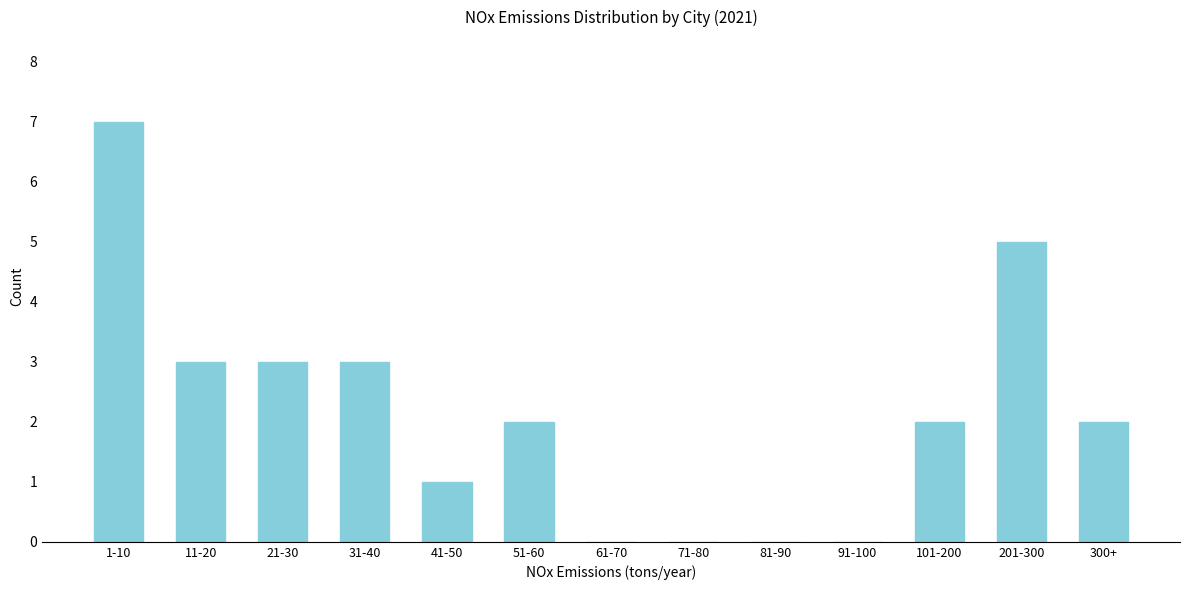

Reading left to right, list all the values displayed in this chart.

1-10=7	11-20=3	21-30=3	31-40=3	41-50=1	51-60=2	61-70=0	71-80=0	81-90=0	91-100=0	101-200=2	201-300=5	300+=2